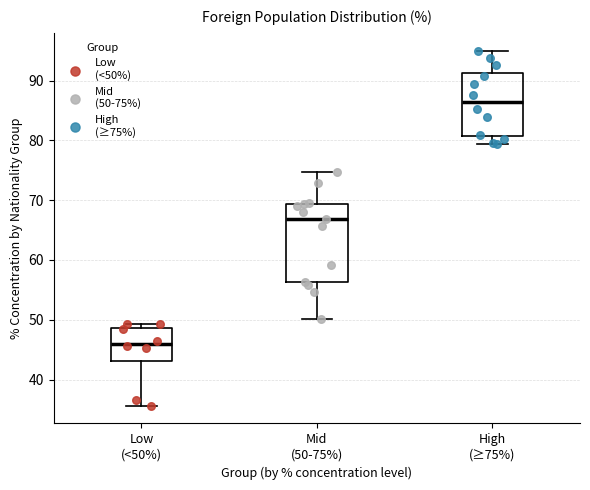

Comparing the boxes themselves (not the whiskers), which one is the tallest?

Mid (50-75%)